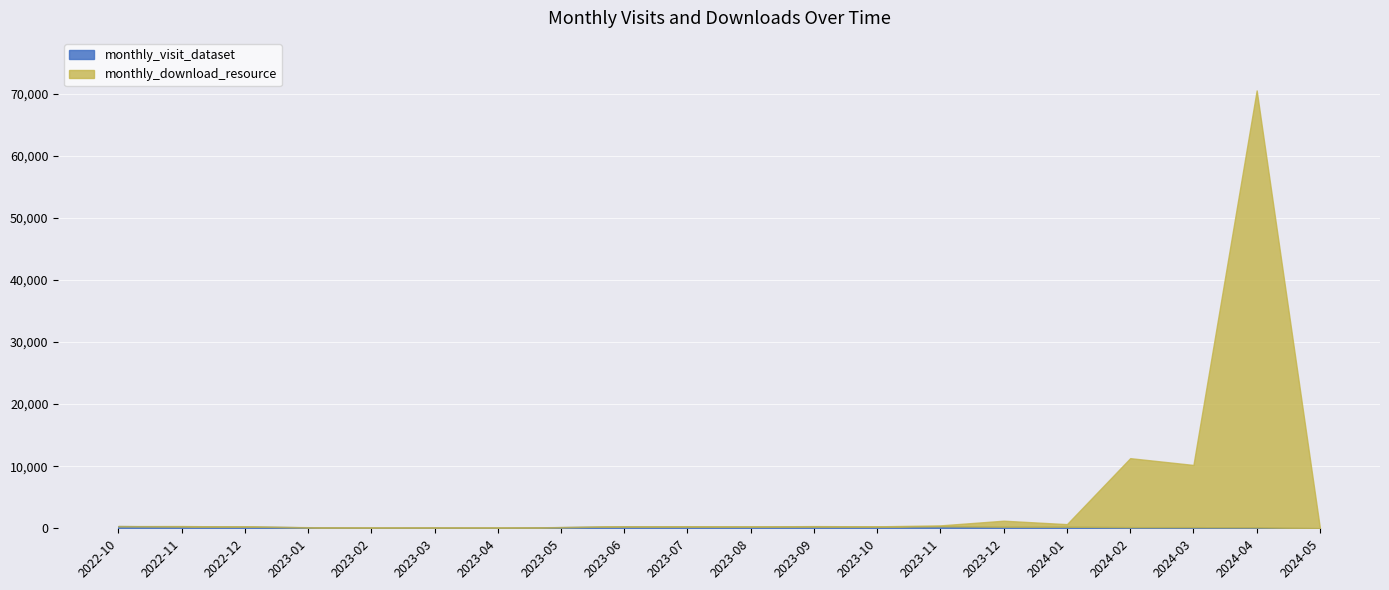

What is the difference between the monthly_visit_dataset values at 2022-12 and 2023-08?

10